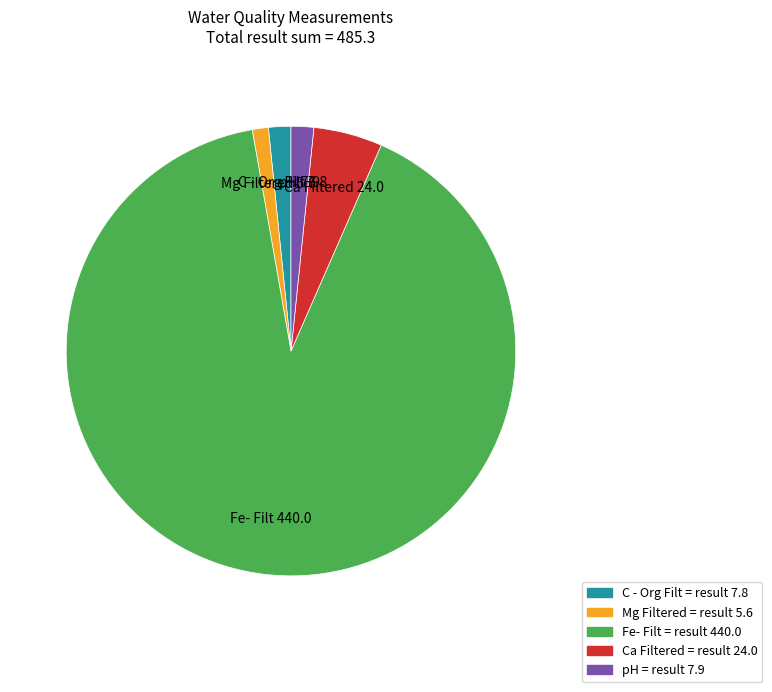

Is there any slice that represents more than half of the pie?

Yes